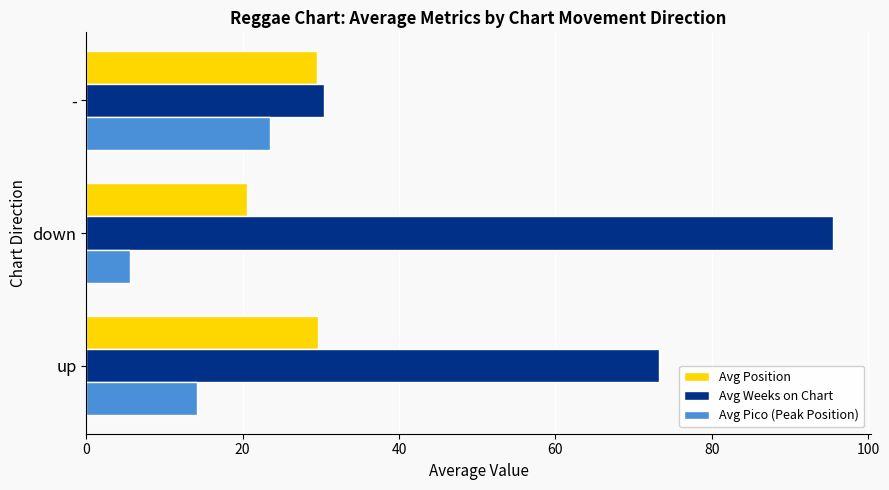

At which category is the sum across all series the highest?

down